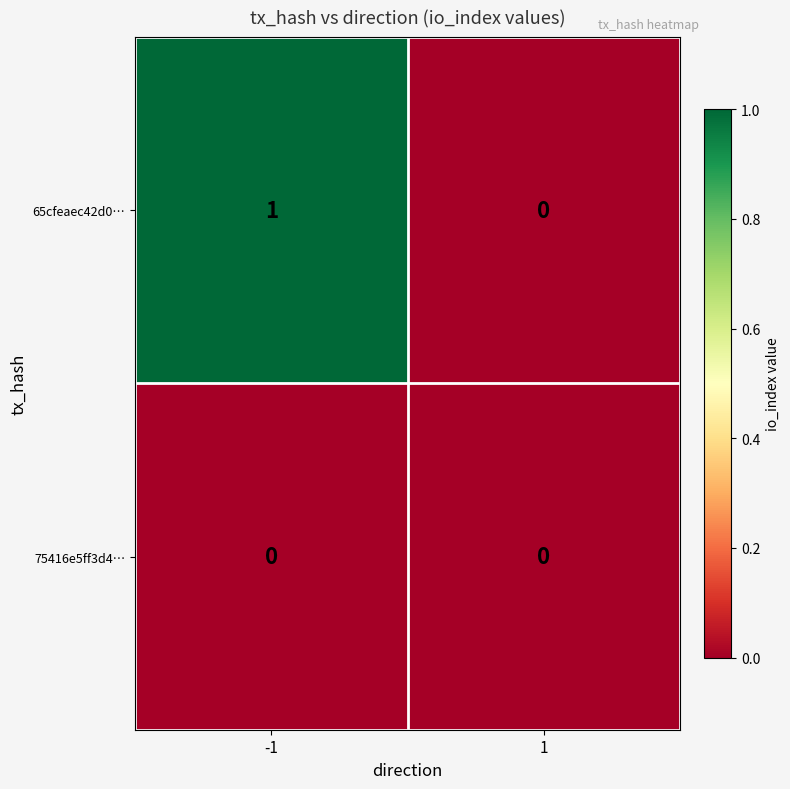

Rank the series by their maximum value, from highest to lowest.

65cfeaec42d0…, 75416e5ff3d4…